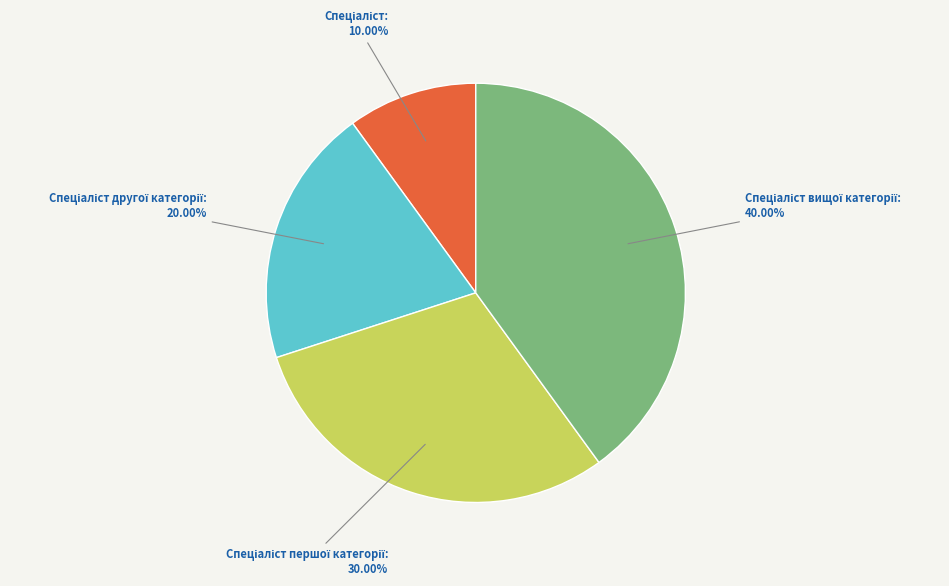

To the nearest percent, what is the average slice percentage?

25%